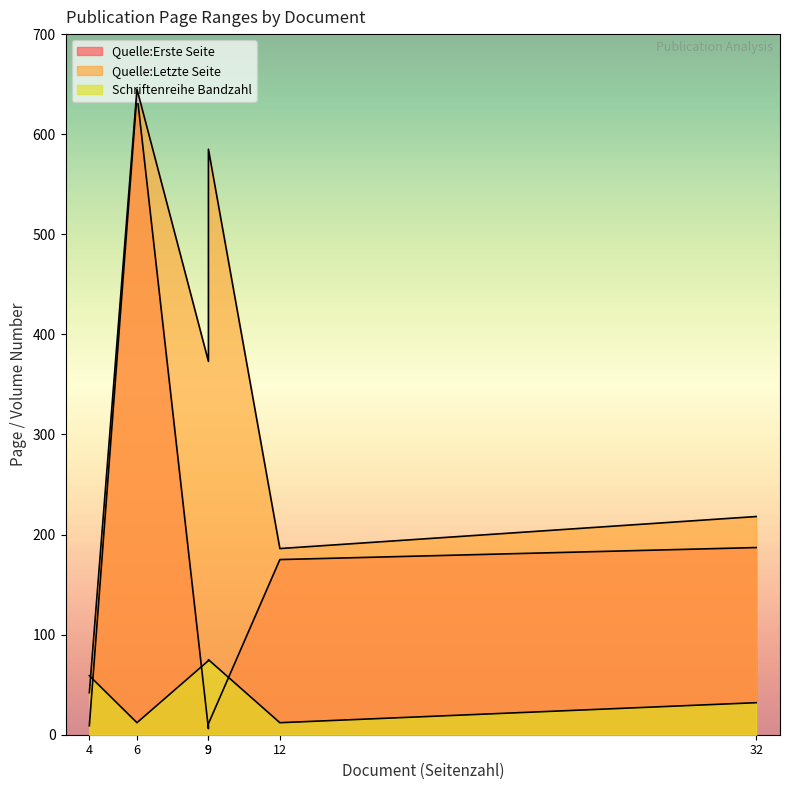

List the series in order of their overall mean, lowest first.

Schriftenreihe Bandzahl, Quelle:Erste Seite, Quelle:Letzte Seite